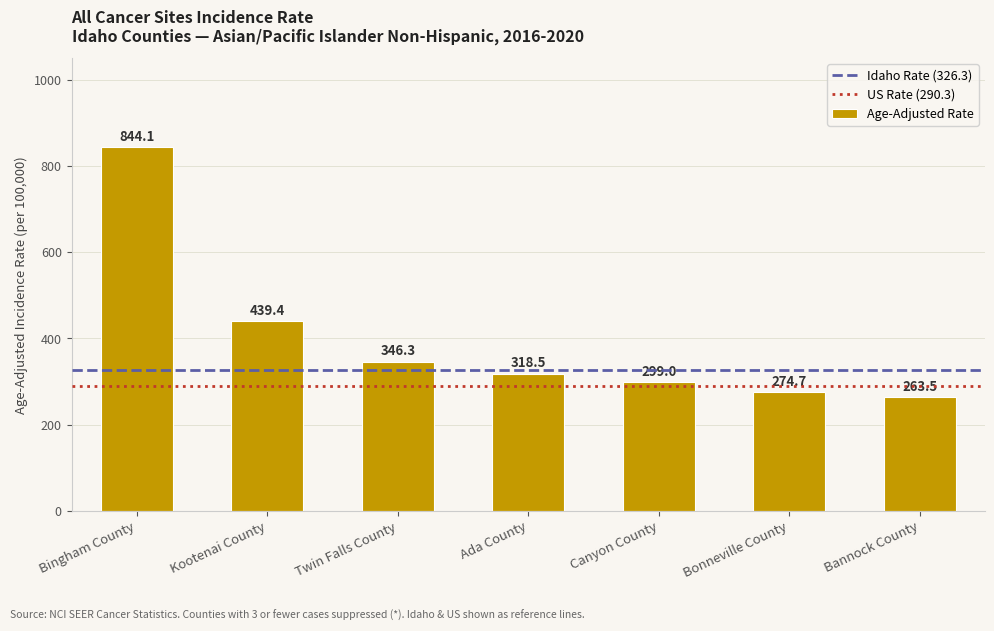

The value at Bannock County is 263.5. True or false?

True